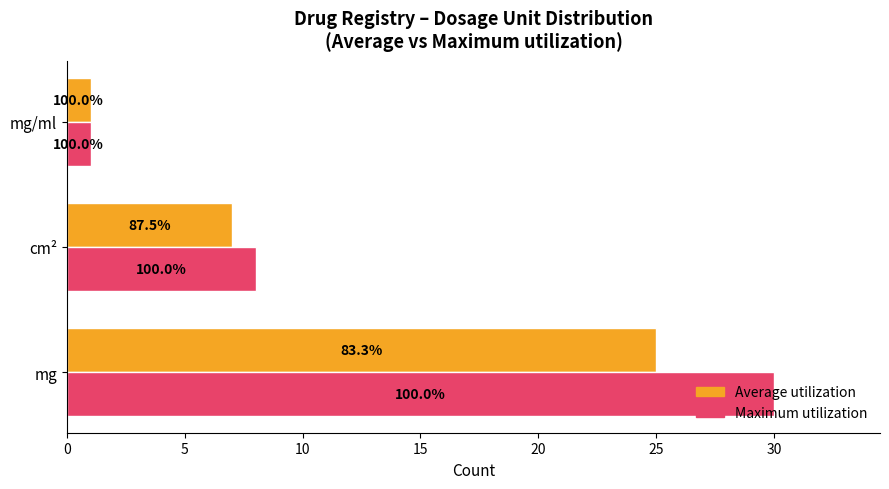

What are all the series names shown in the legend?

Average utilization, Maximum utilization